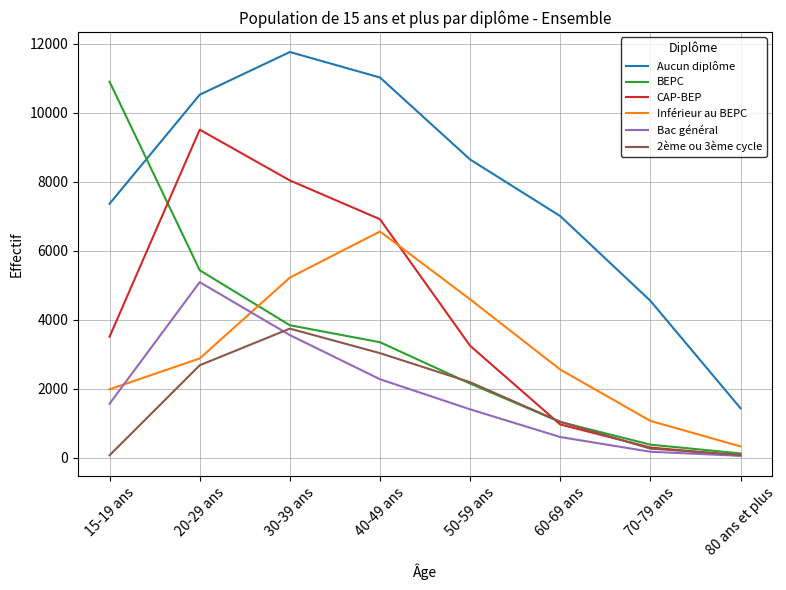

Between 40-49 ans and 60-69 ans, which series saw the biggest shift?

CAP-BEP